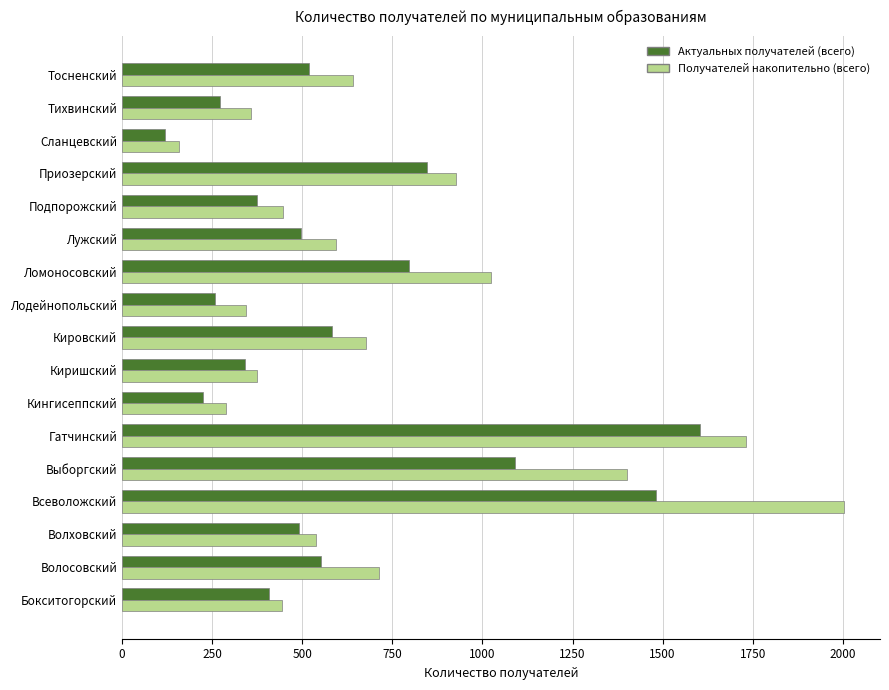

What is the spread (max minus min) of values at Тихвинский?

86